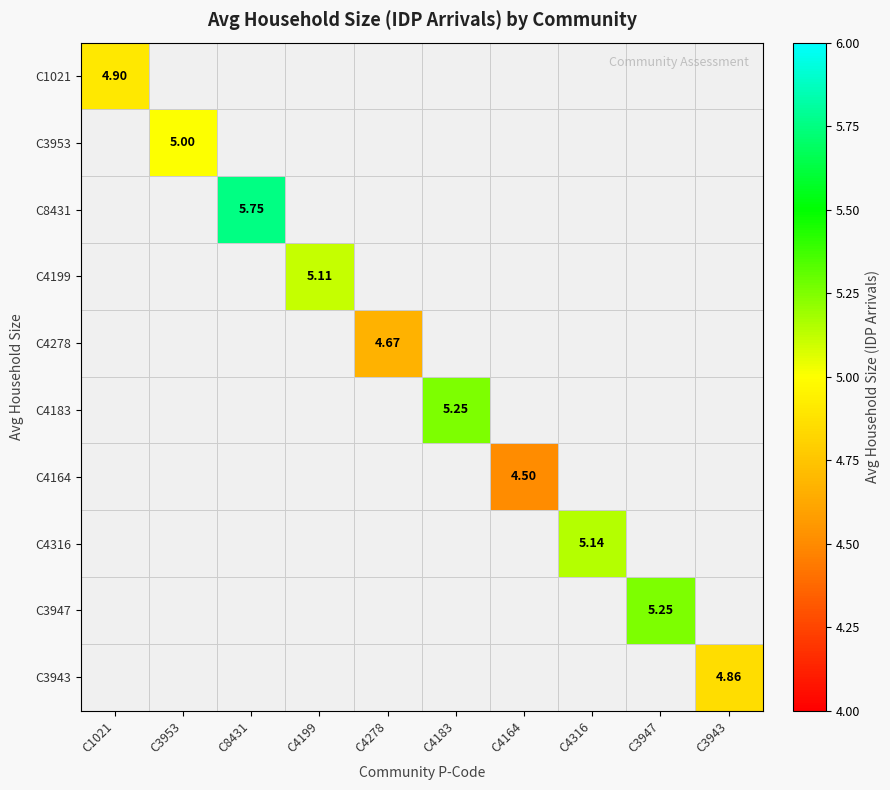

How many series are shown in this chart?

10